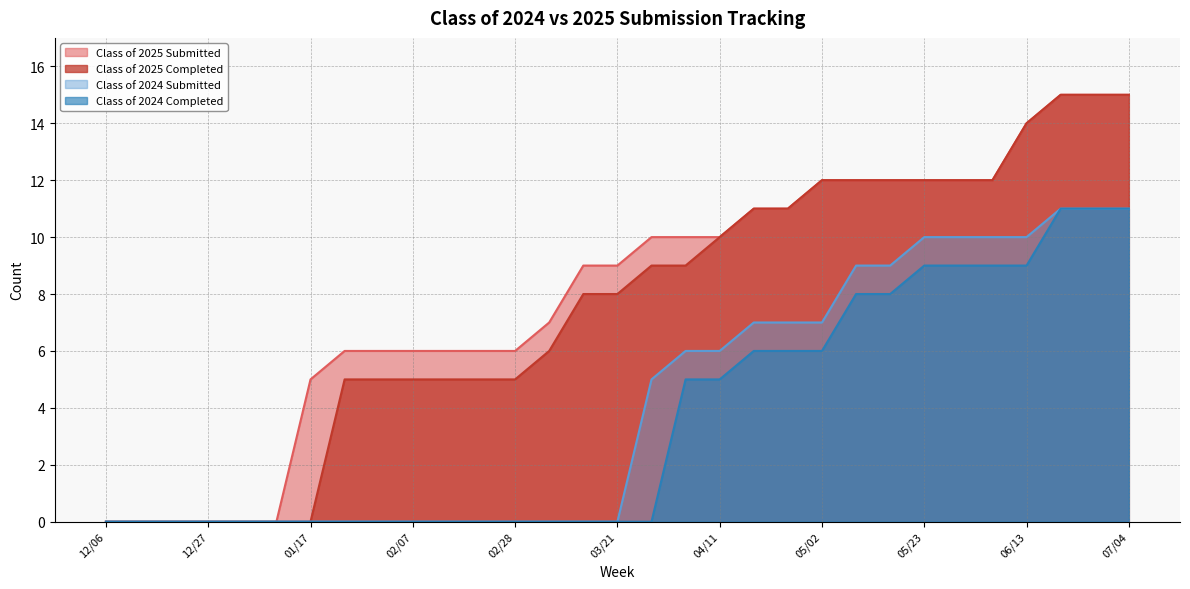

Which series changed the most between 12/06 and 01/10?

Class of 2025 Submitted